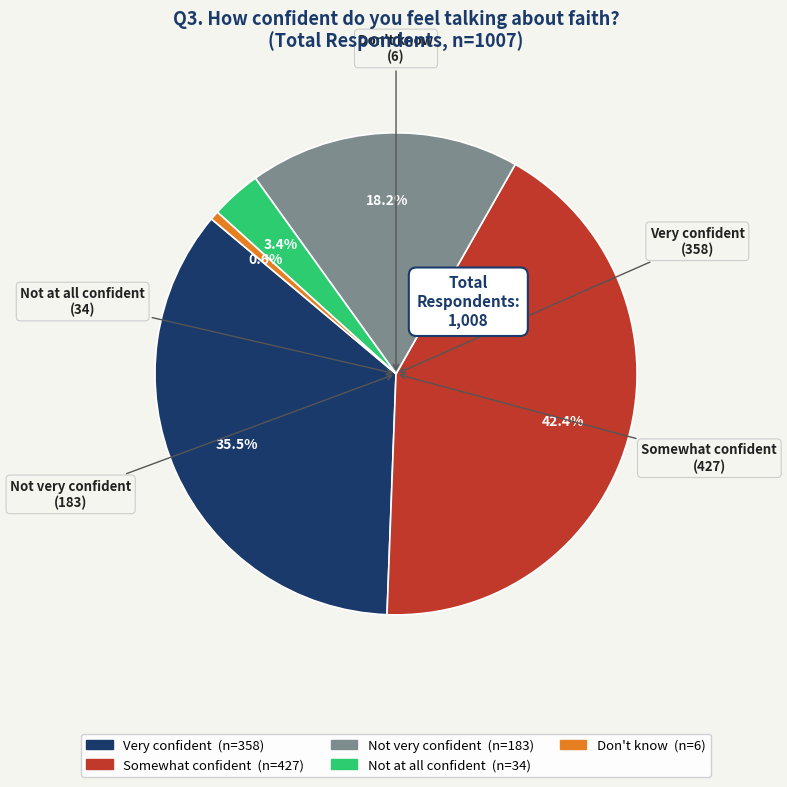

Is Not very confident the majority of the pie?

No